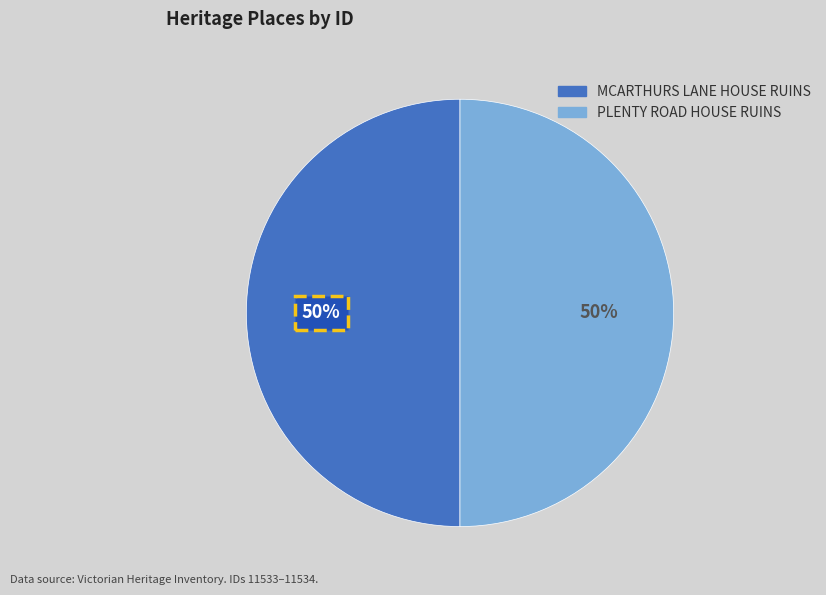

True or false: MCARTHURS LANE HOUSE RUINS accounts for 60% of the total.

False